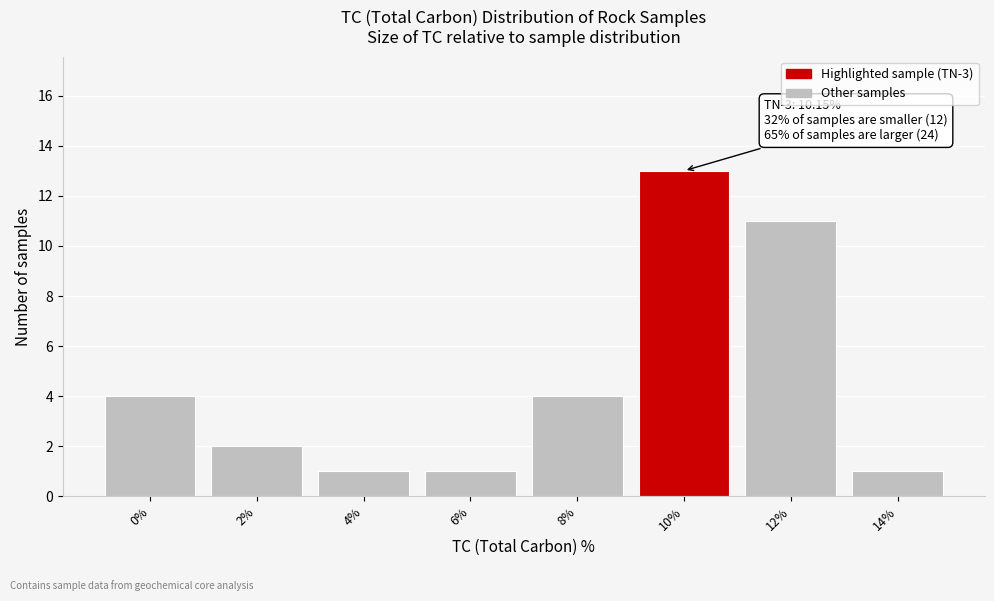

Reading left to right, extract all data points from this chart.

4	2	1	1	4	13	11	1